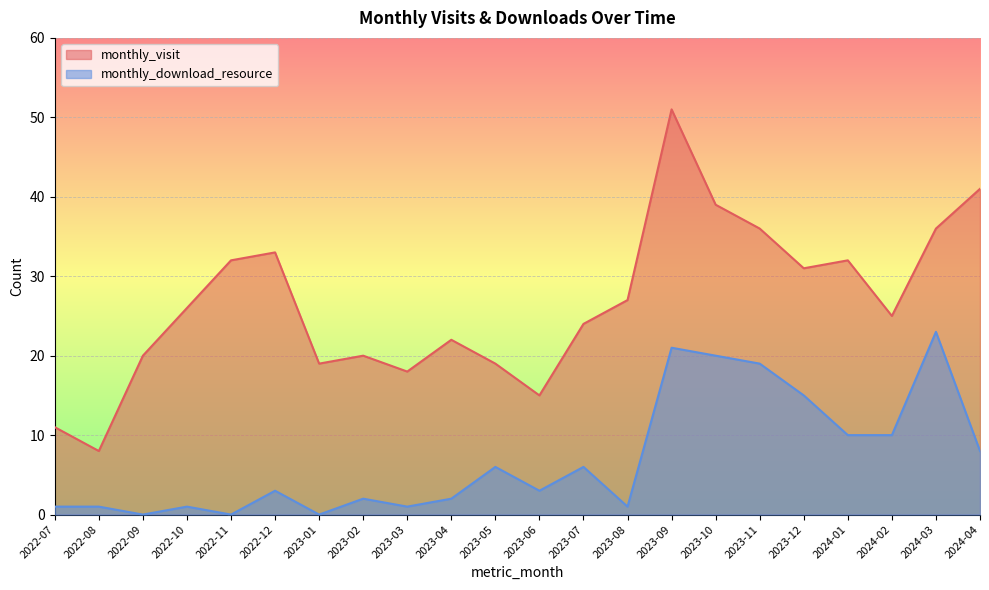

Reading left to right, what are all the values shown in this chart?

monthly_visit: 11	8	20	26	32	33	19	20	18	22	19	15	24	27	51	39	36	31	32	25	36	41
monthly_download_resource: 1	1	0	1	0	3	0	2	1	2	6	3	6	1	21	20	19	15	10	10	23	8